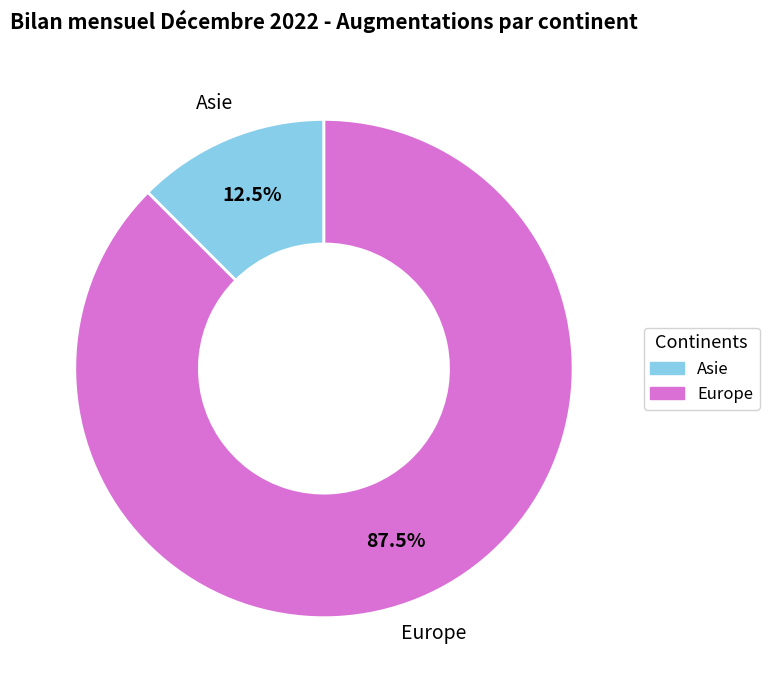

To the nearest percent, what is the average slice percentage?

50%